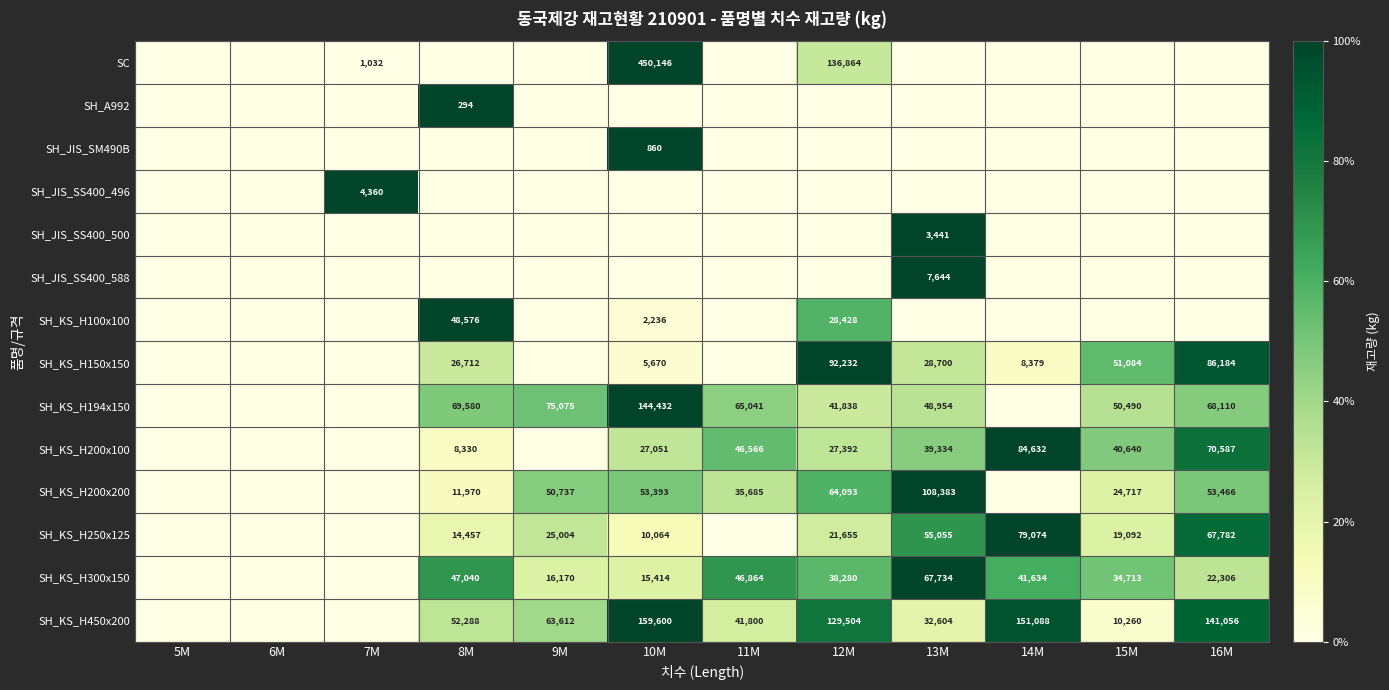

Is it true that SH_KS_H194x150 equals 41838 at 12M?

True